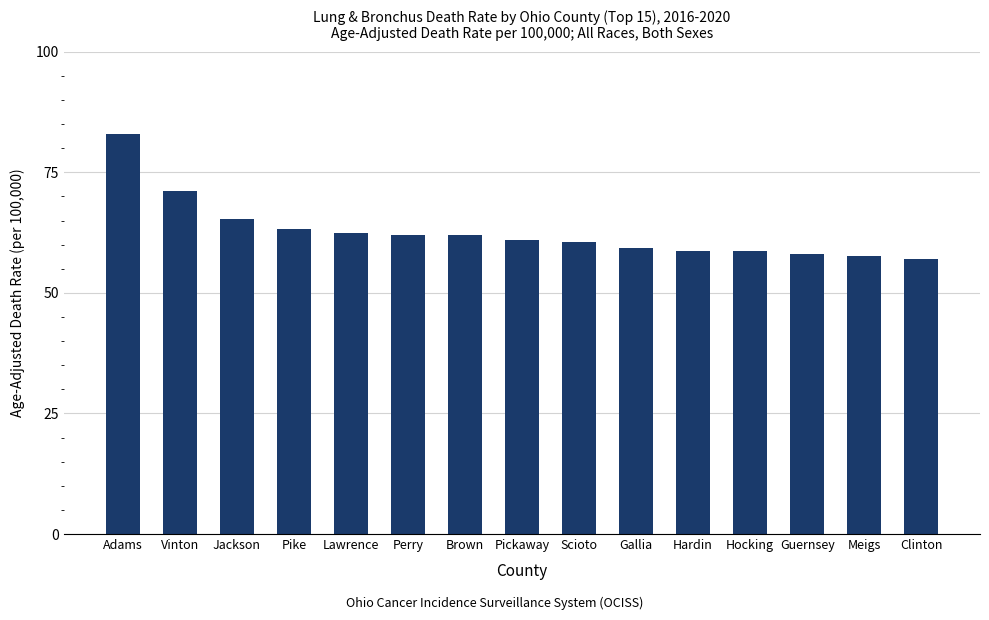

Is it true that the value at Brown is 109.3?

False